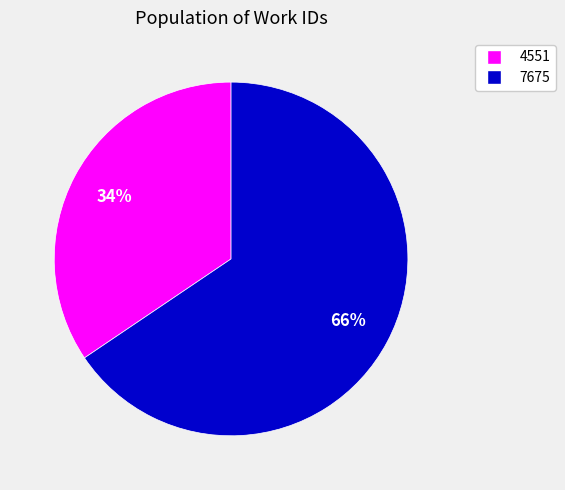

The 4551 slice represents 34% of the pie. True or false?

True